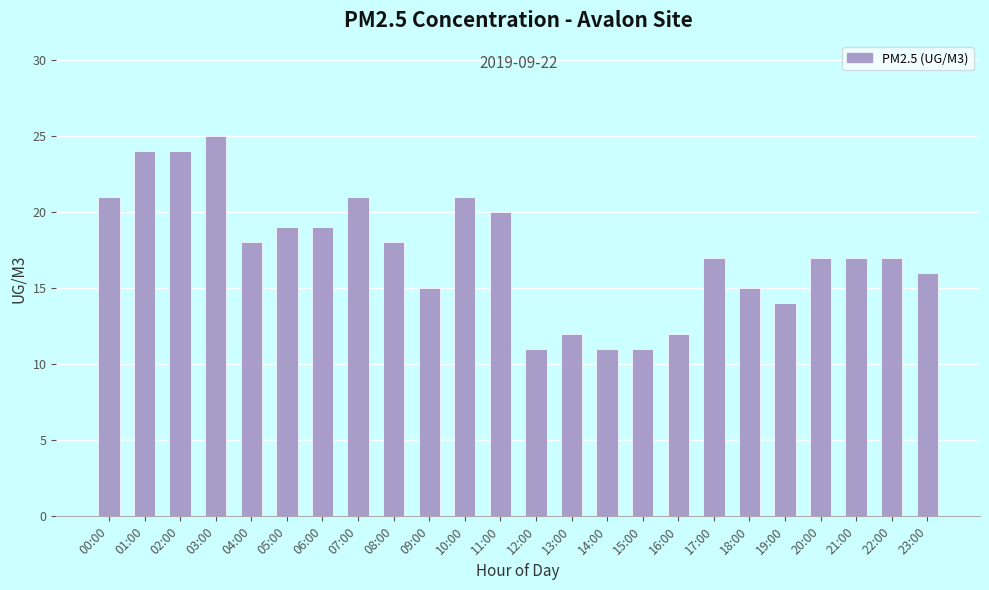

How many series are shown in this chart?

1